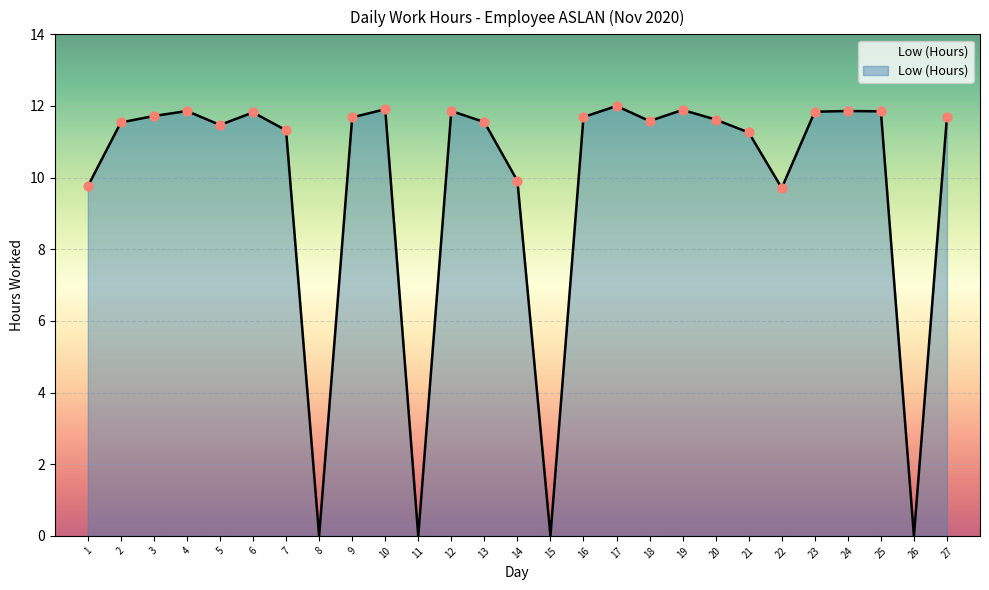

Between 22 and 15, which is larger?

22